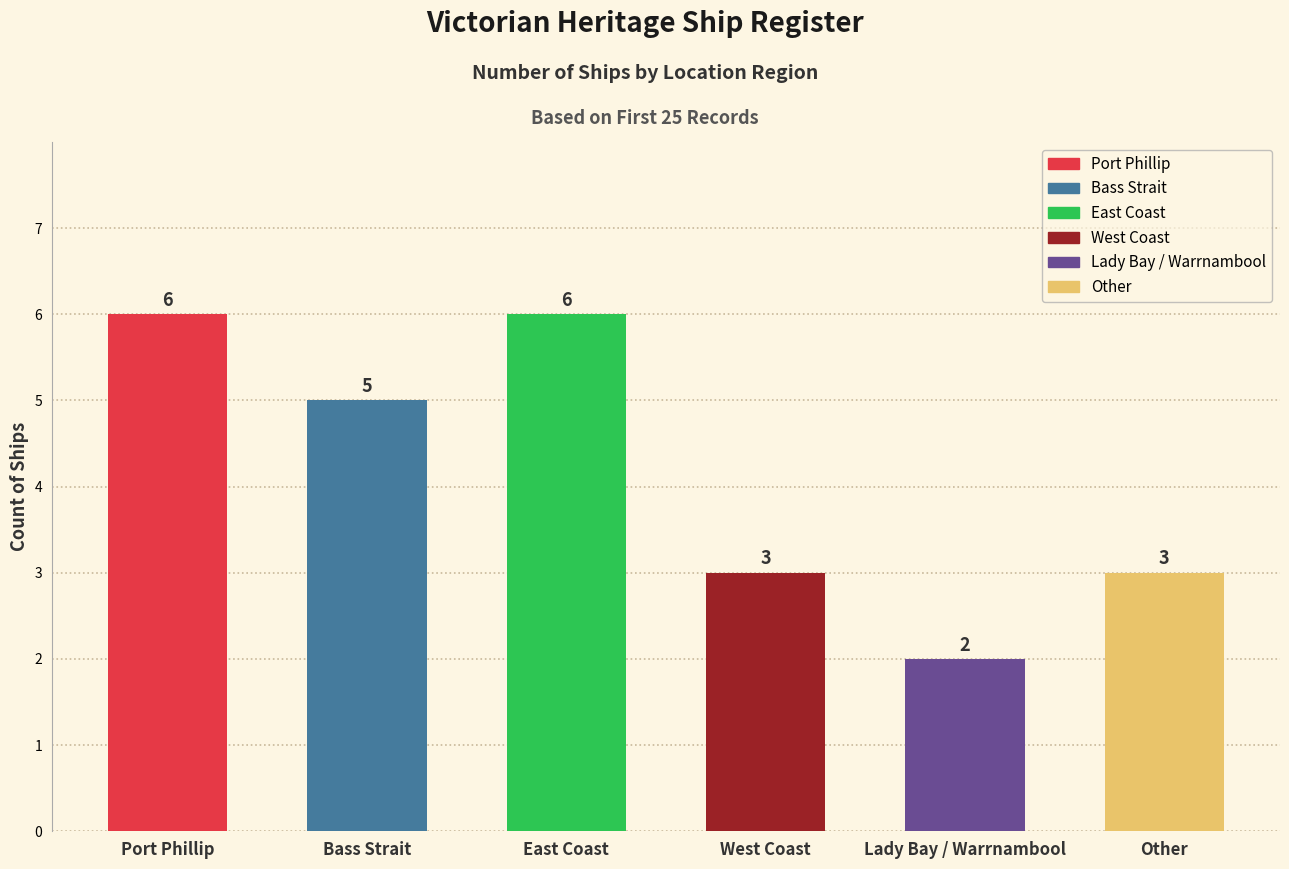

What is the difference between the second highest and minimum values?

4